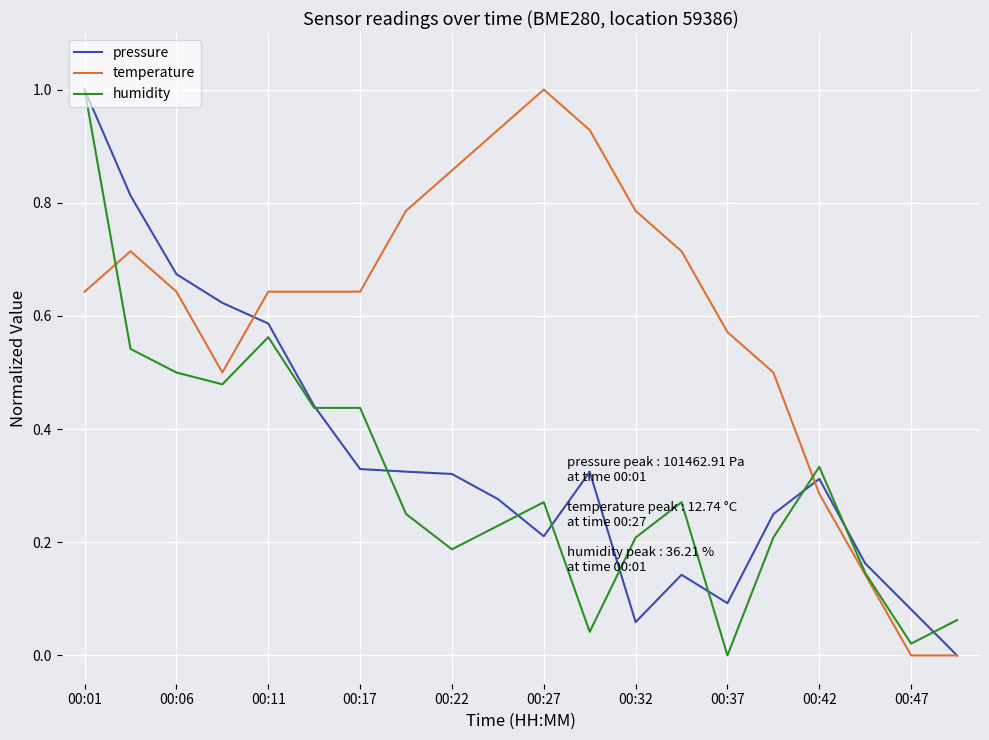

Which series has the largest total across all categories?

temperature